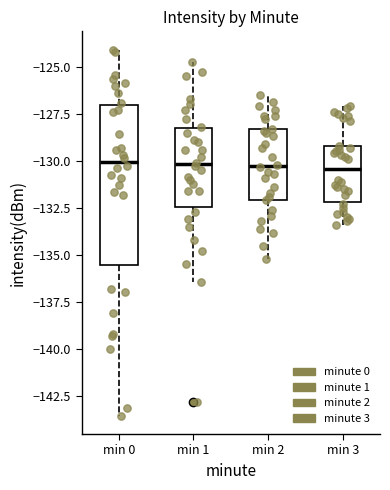

Where does the median line of the box for min 1 sit on the y-axis? The values are not printed on the chart, so give them approximately, as read against the axis.

-130.0